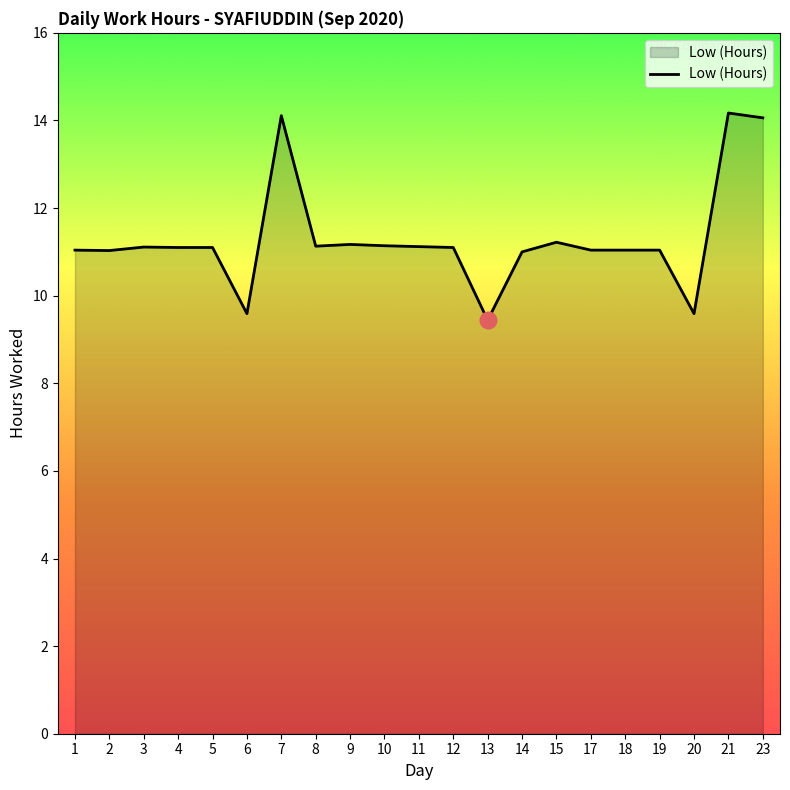

What is the average value?

11.3